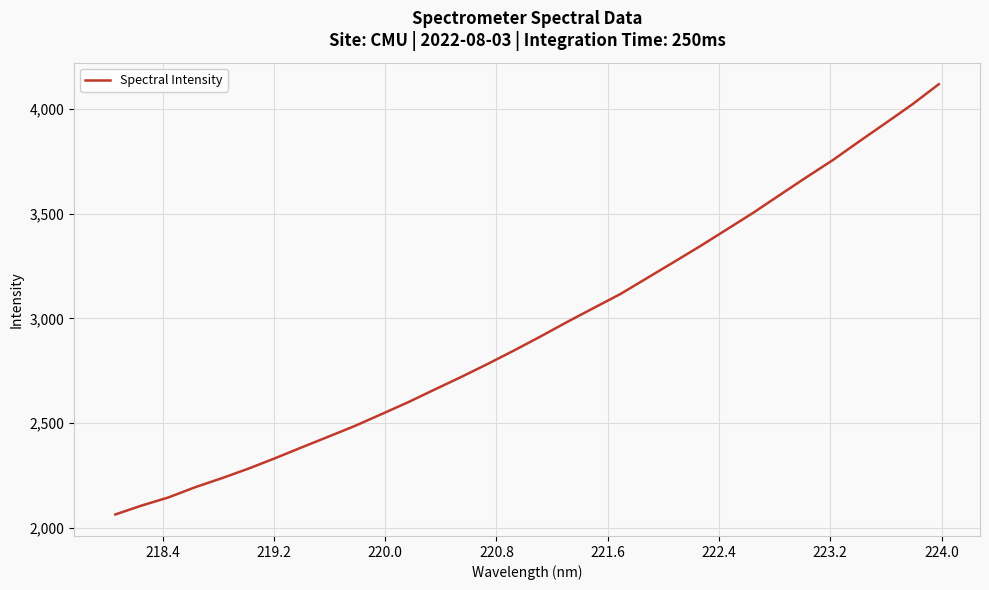

What is the smallest value displayed?

2063.3